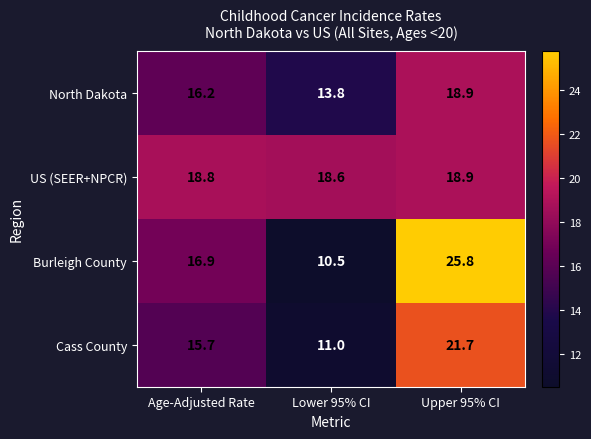

Reading left to right, transcribe all the data shown in this chart.

North Dakota: Age-Adjusted Rate=16.2	Lower 95% CI=13.8	Upper 95% CI=18.9
US (SEER+NPCR): Age-Adjusted Rate=18.8	Lower 95% CI=18.6	Upper 95% CI=18.9
Burleigh County: Age-Adjusted Rate=16.9	Lower 95% CI=10.5	Upper 95% CI=25.8
Cass County: Age-Adjusted Rate=15.7	Lower 95% CI=11.0	Upper 95% CI=21.7